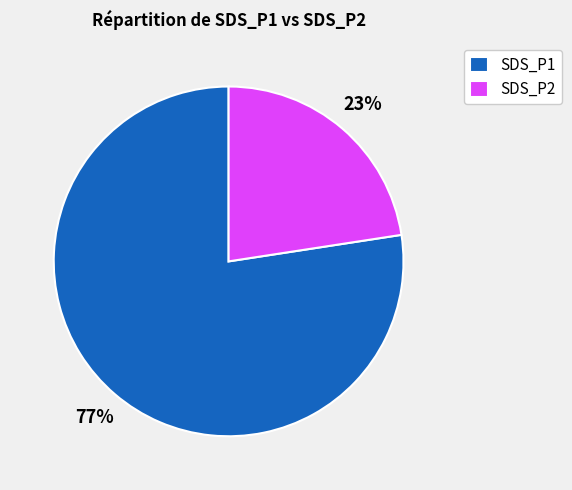

Which has a higher value, SDS_P1 or SDS_P2?

SDS_P1